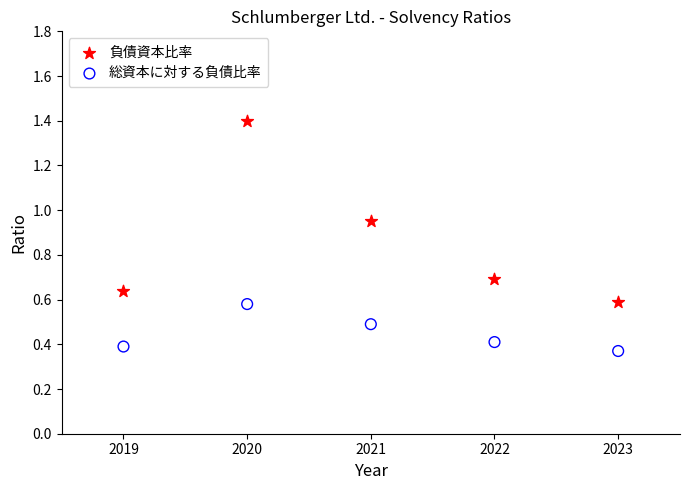

Which series has the widest spread of Y values?

負債資本比率